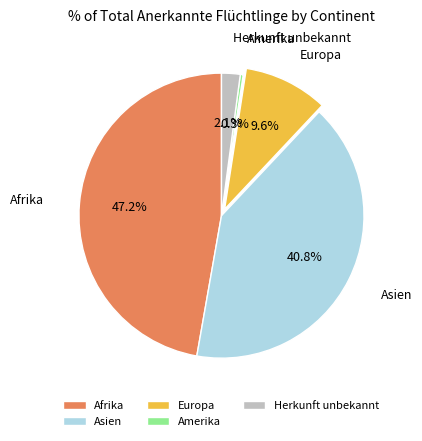

True or false: Europa accounts for 10% of the total.

True